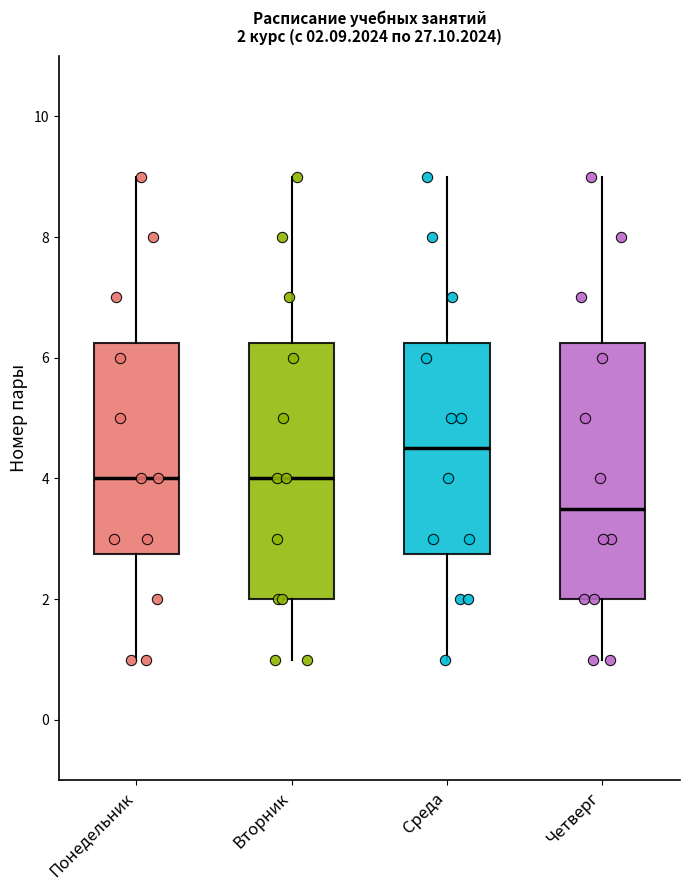

Which box has the lowest median line?

Четверг